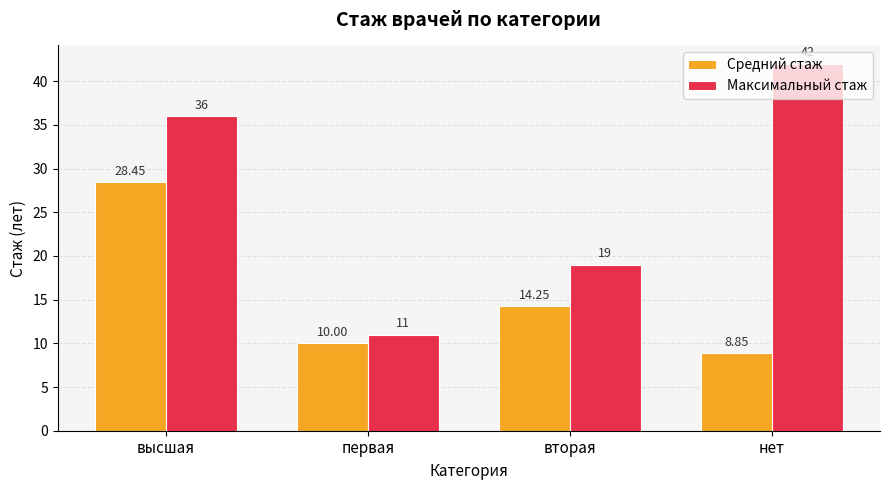

Rank the categories by Средний стаж value from lowest to highest.

нет, первая, вторая, высшая